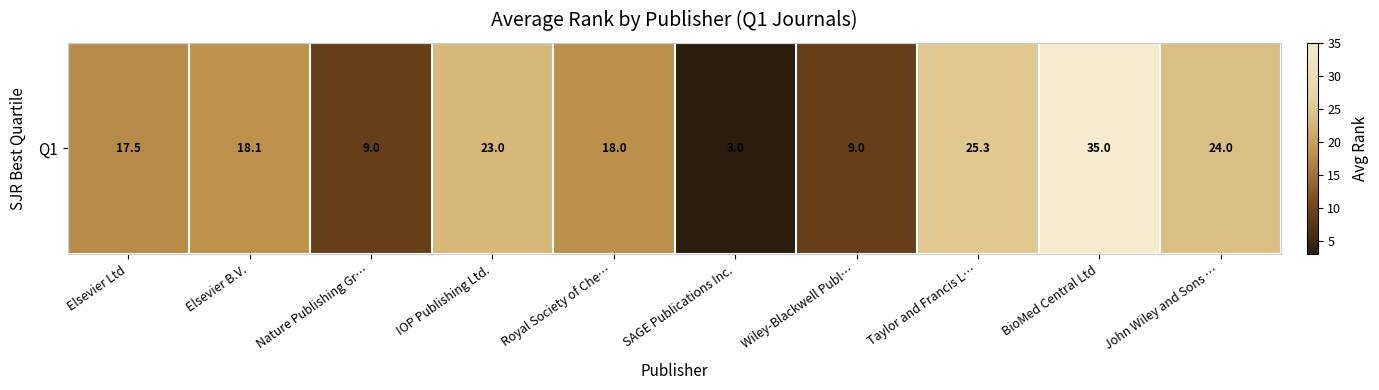

The chart shows a value of 9.0 at Wiley-Blackwell Publ…. True or false?

True